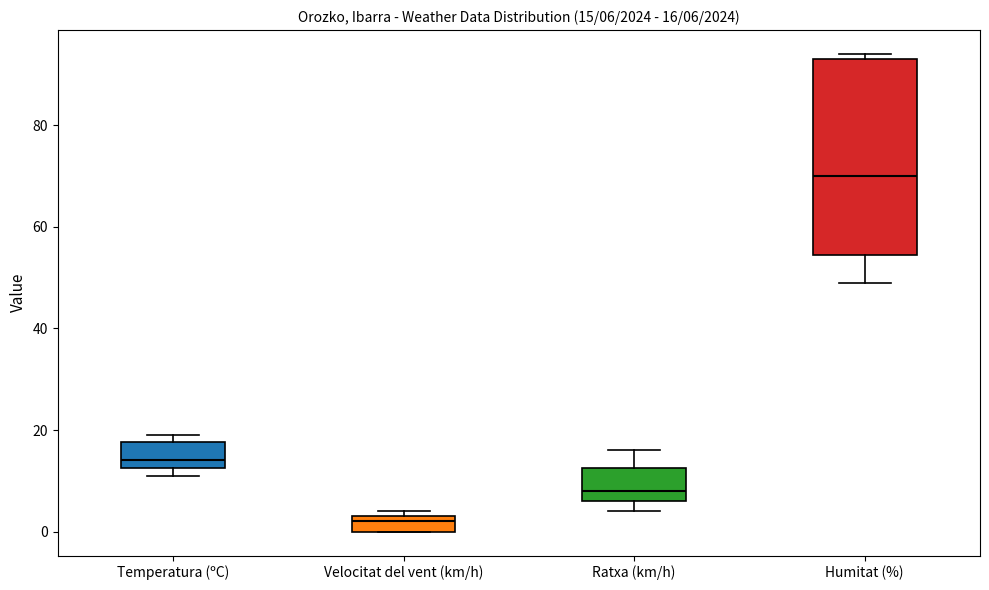

Which box is the tallest, from its lower edge to its upper edge?

Humitat (%)